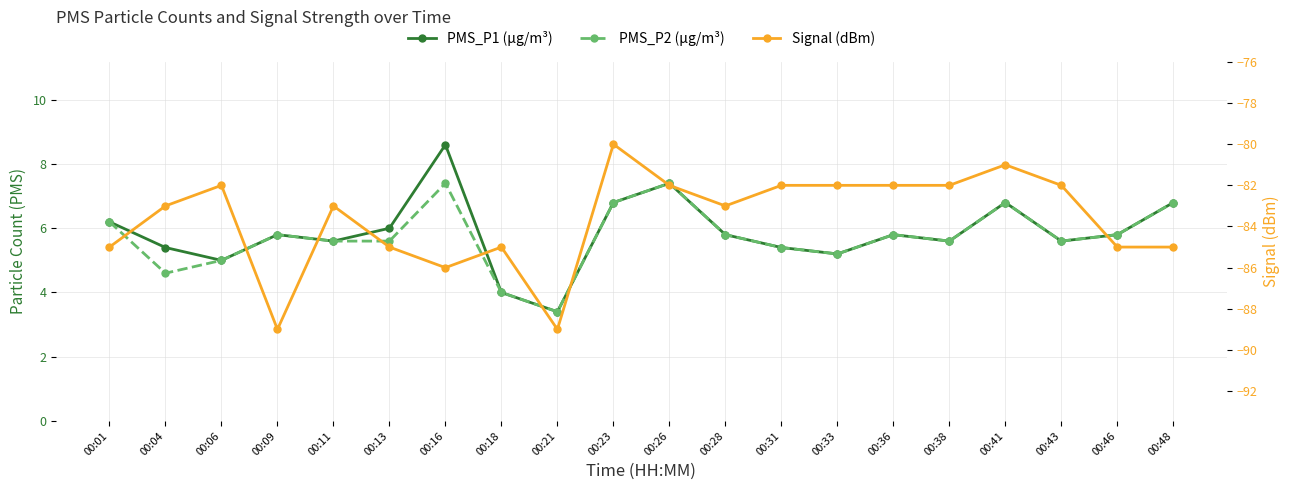

Does the chart have visible grid lines?

Yes